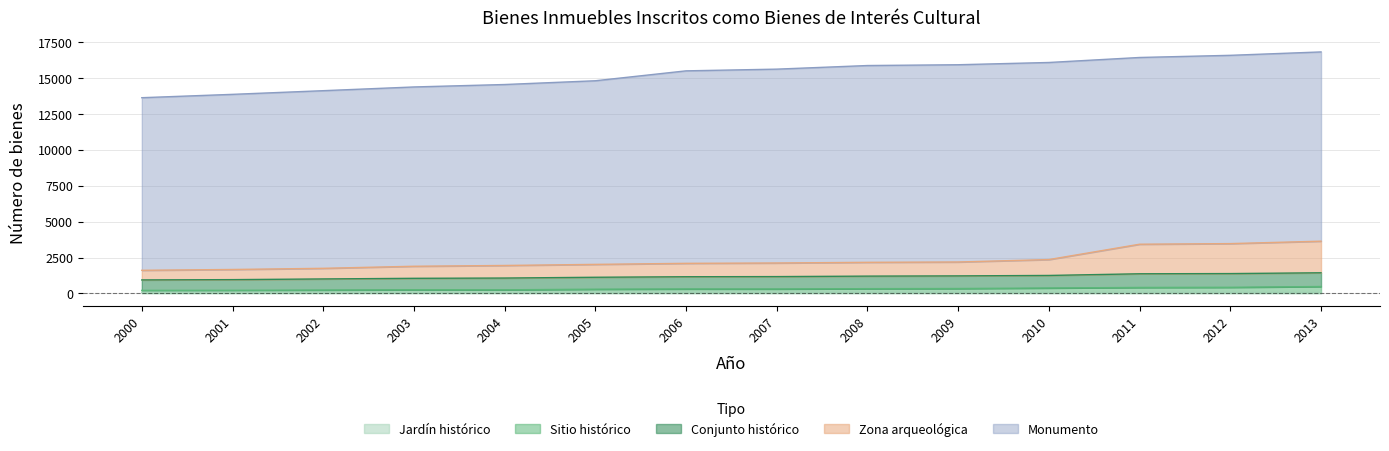

At which category does Jardín histórico reach its first local valley?

2011